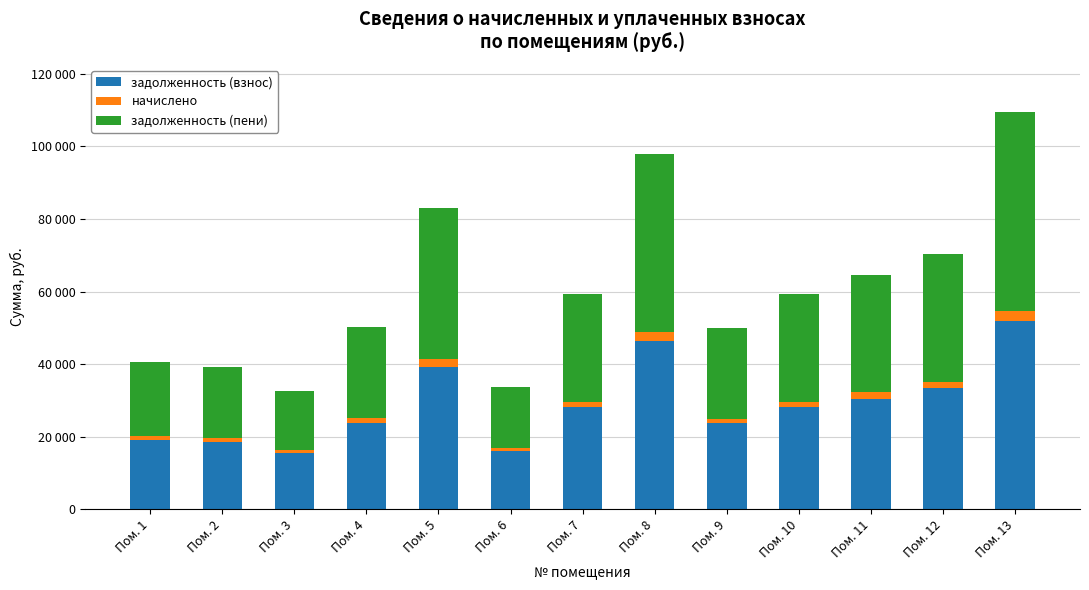

What is the difference between the начислено values at Пом. 5 and Пом. 8?

386.1